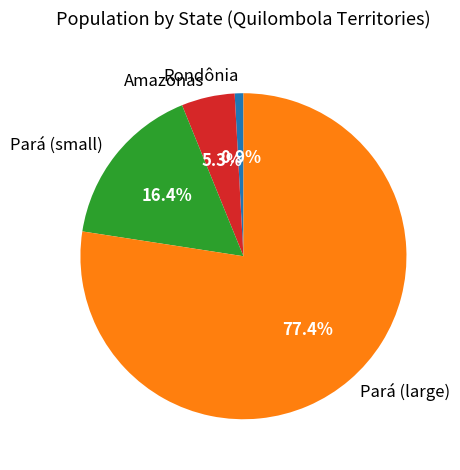

Does any single category account for the majority?

Yes